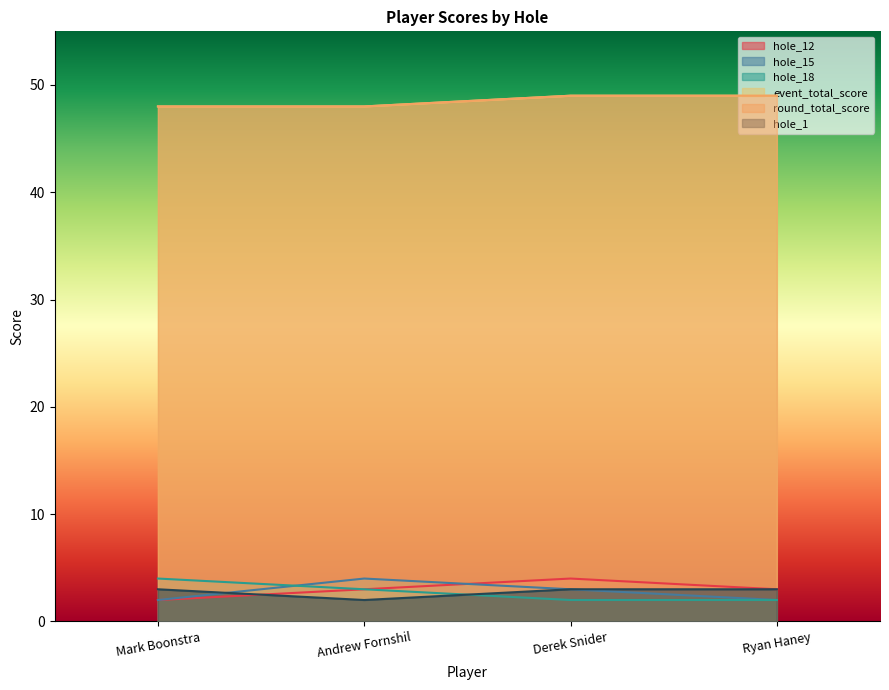

Reading left to right, transcribe all the data shown in this chart.

hole_12: Mark Boonstra=2	Andrew Fornshil=3	Derek Snider=4	Ryan Haney=3
hole_15: Mark Boonstra=2	Andrew Fornshil=4	Derek Snider=3	Ryan Haney=2
hole_18: Mark Boonstra=4	Andrew Fornshil=3	Derek Snider=2	Ryan Haney=2
event_total_score: Mark Boonstra=48	Andrew Fornshil=48	Derek Snider=49	Ryan Haney=49
round_total_score: Mark Boonstra=48	Andrew Fornshil=48	Derek Snider=49	Ryan Haney=49
hole_1: Mark Boonstra=3	Andrew Fornshil=2	Derek Snider=3	Ryan Haney=3